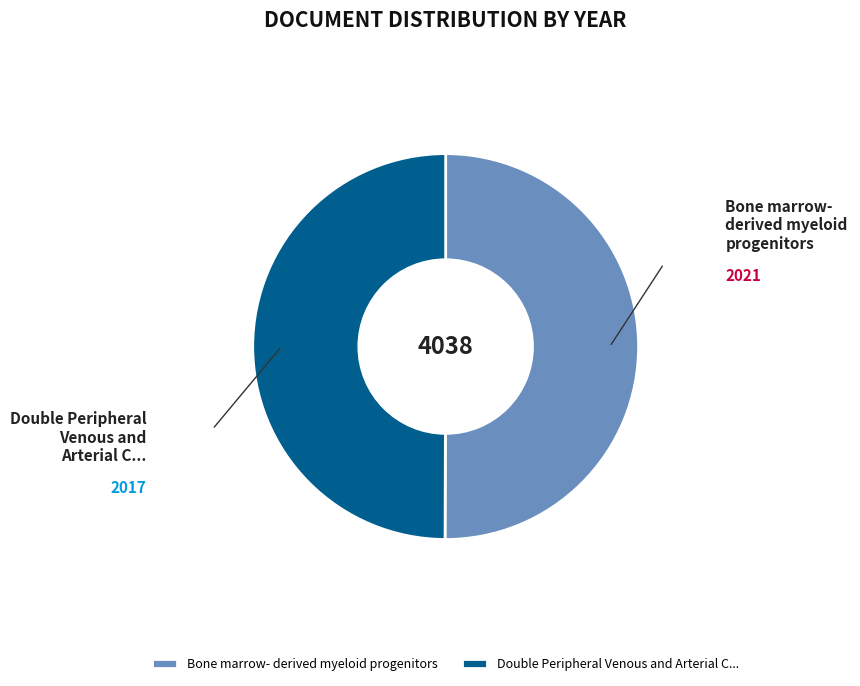

Do Double Peripheral Venous and Arterial C... and Bone marrow- derived myeloid progenitors together represent more than half of the pie?

Yes